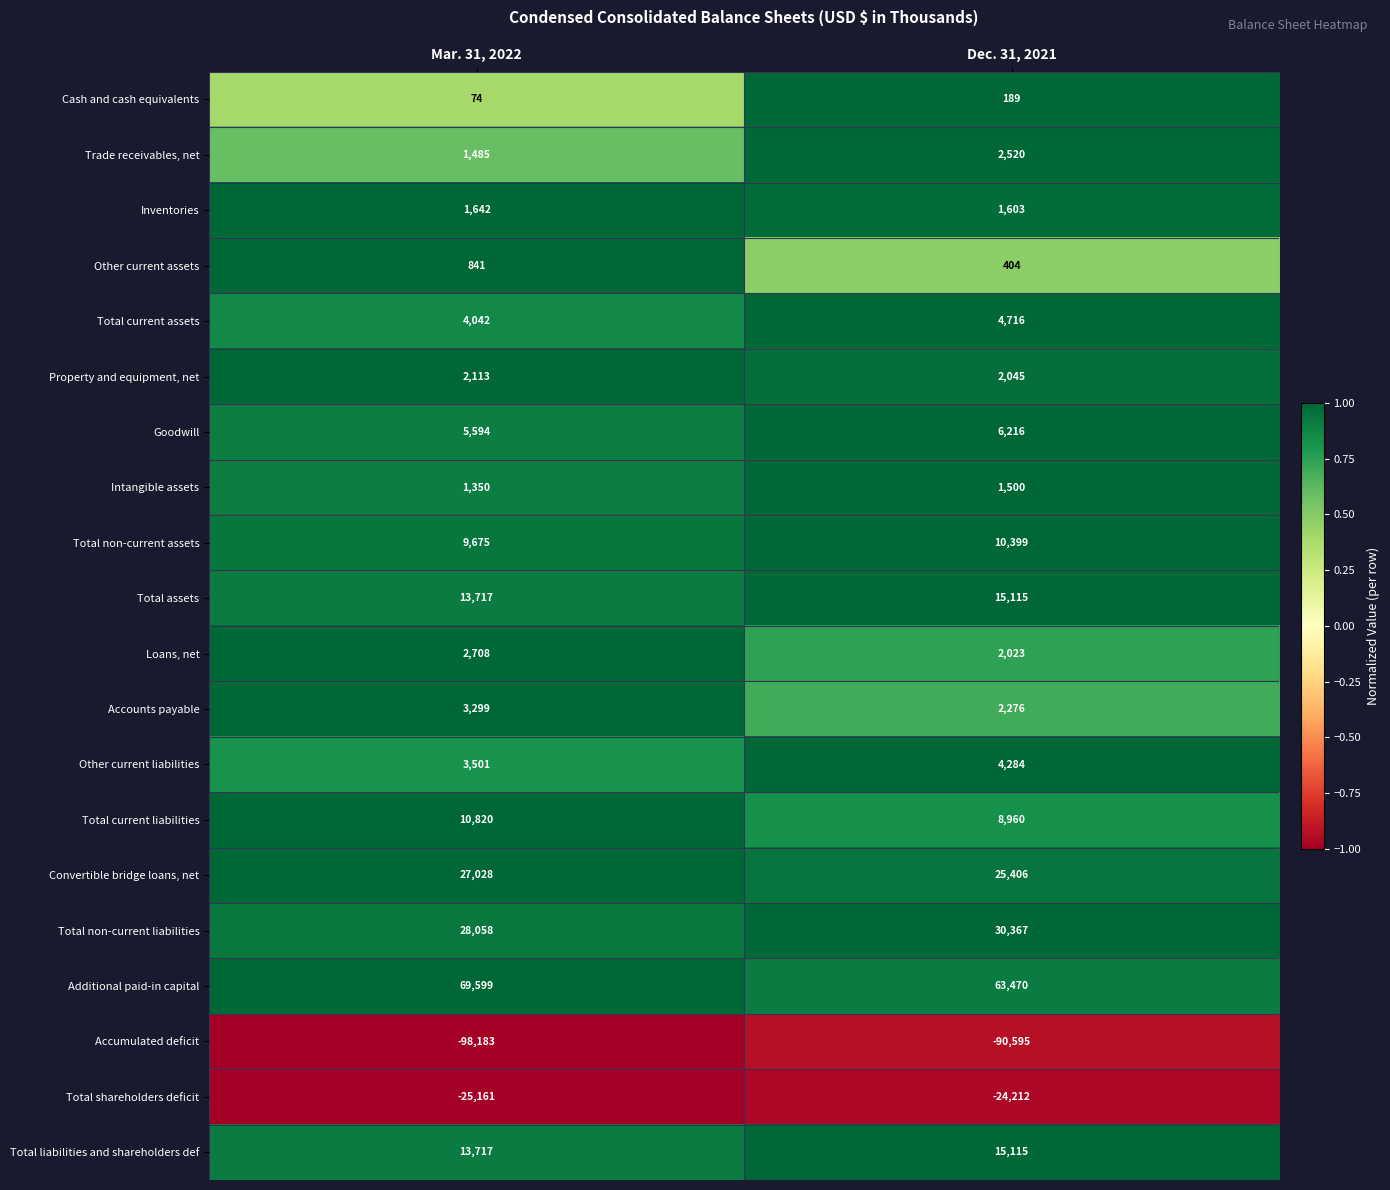

At how many categories does at least one series exceed 0?

2